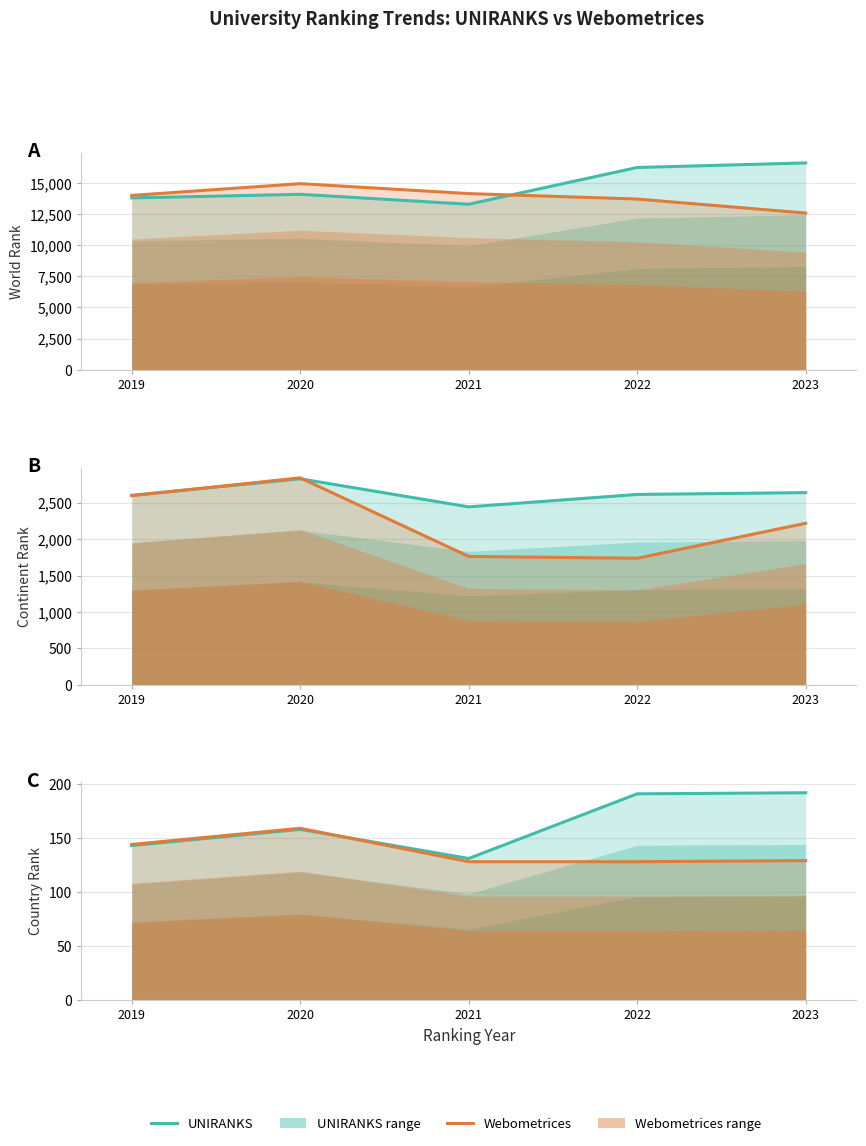

True or false: UNIRANKS and Webometrices cross at least once.

True